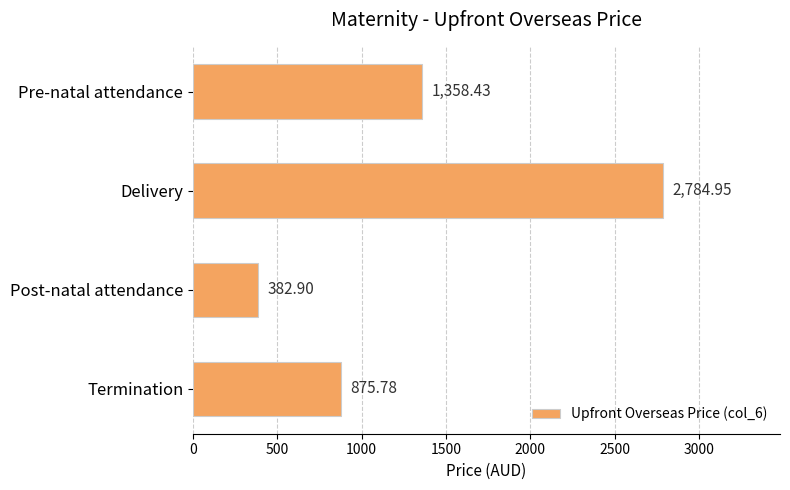

What is the label of the 1st bar from the top?

Pre-natal attendance